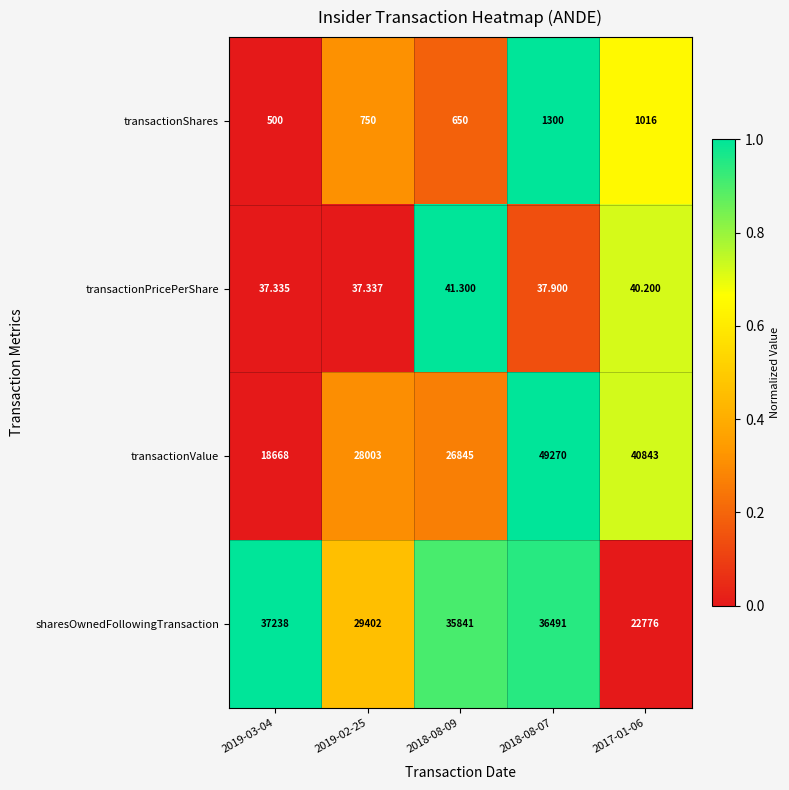

Is the value of transactionValue at 2018-08-07 greater than the value of transactionShares at 2019-02-25?

Yes